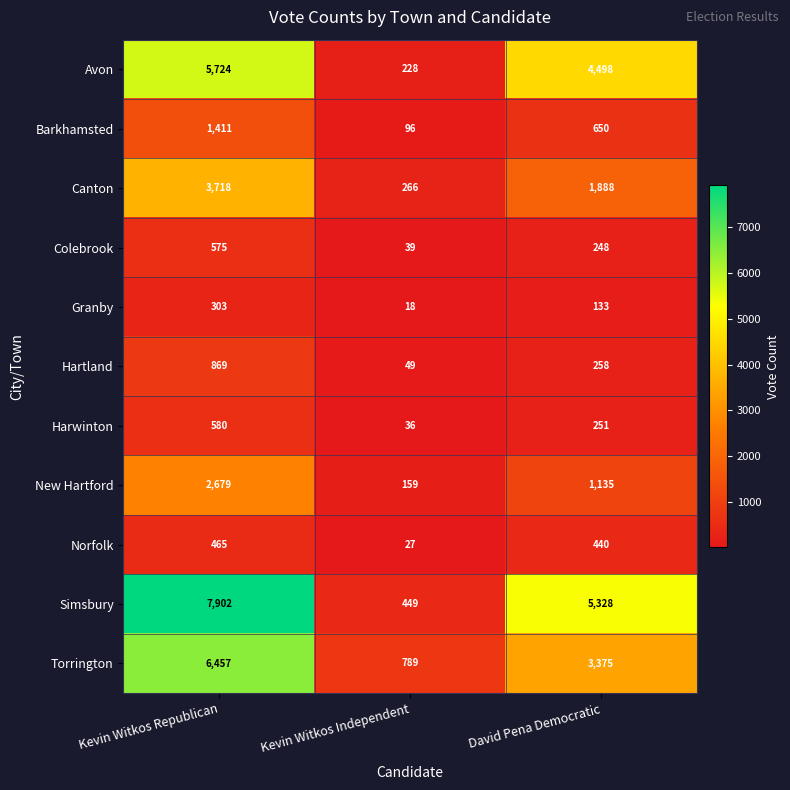

The value of Hartland at Kevin Witkos Independent is 13. True or false?

False